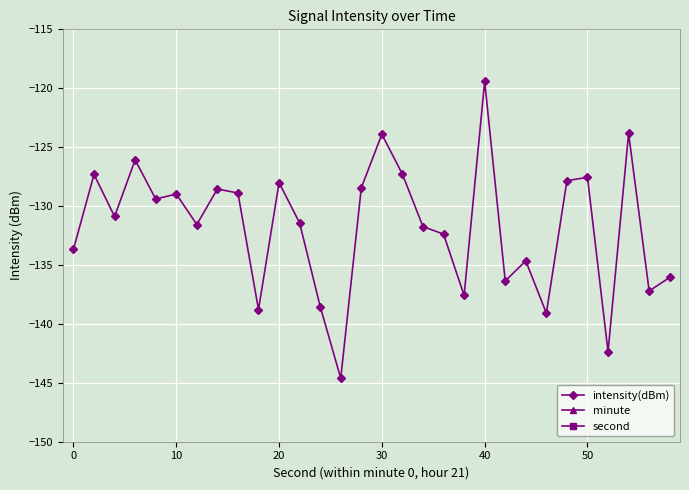

What is the sum of all second values?

870.0